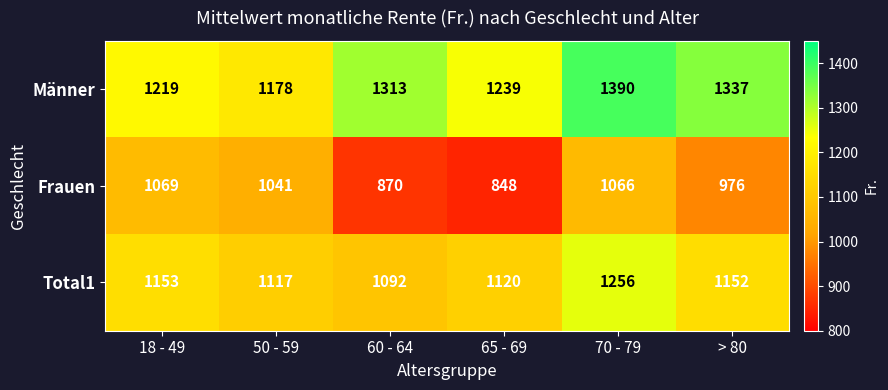

At which label is Frauen closest to 958?

> 80